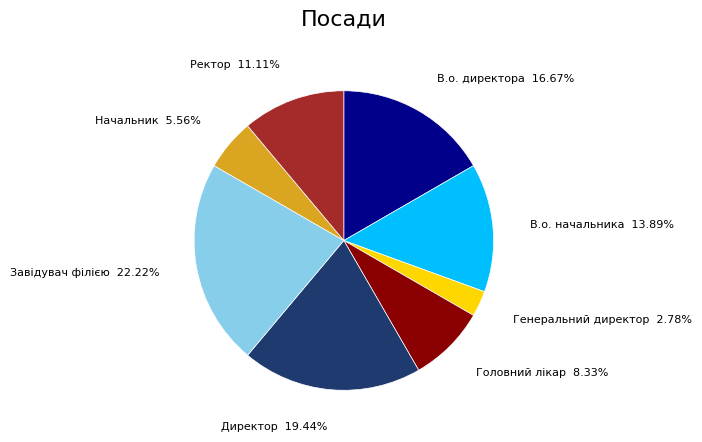

Is there any slice that represents more than half of the pie?

No